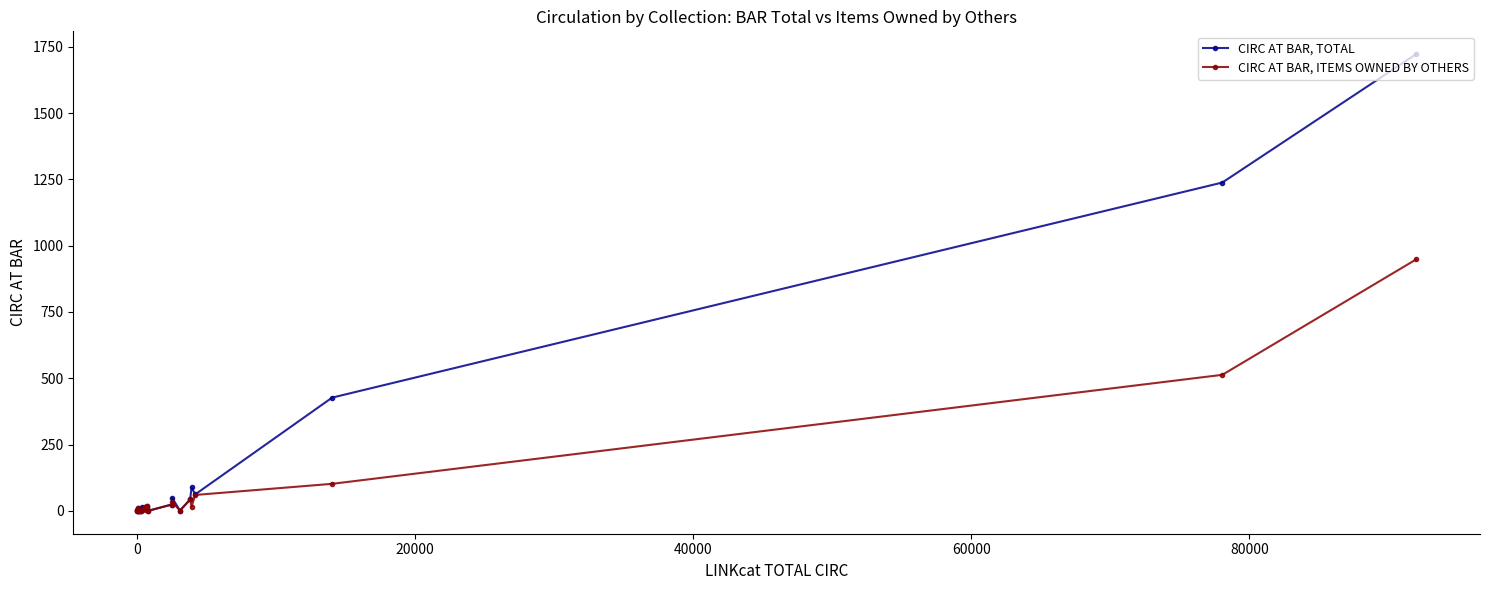

Which series has the widest spread of values?

CIRC AT BAR, TOTAL